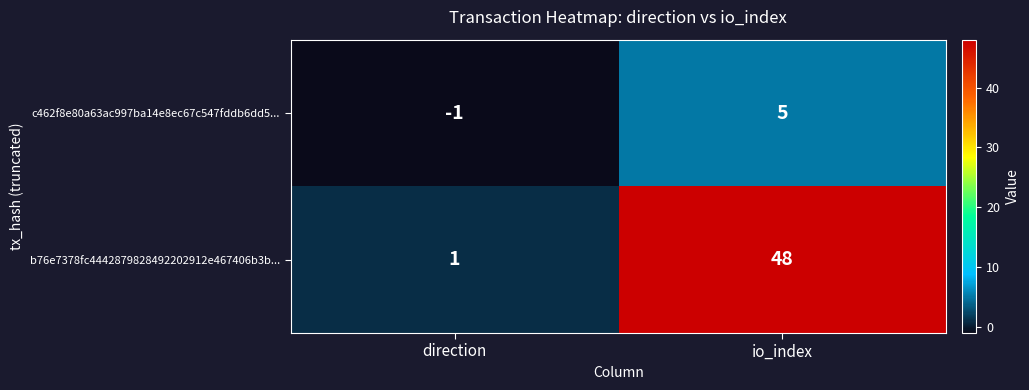

What is the spread (max minus min) of values at io_index?

43